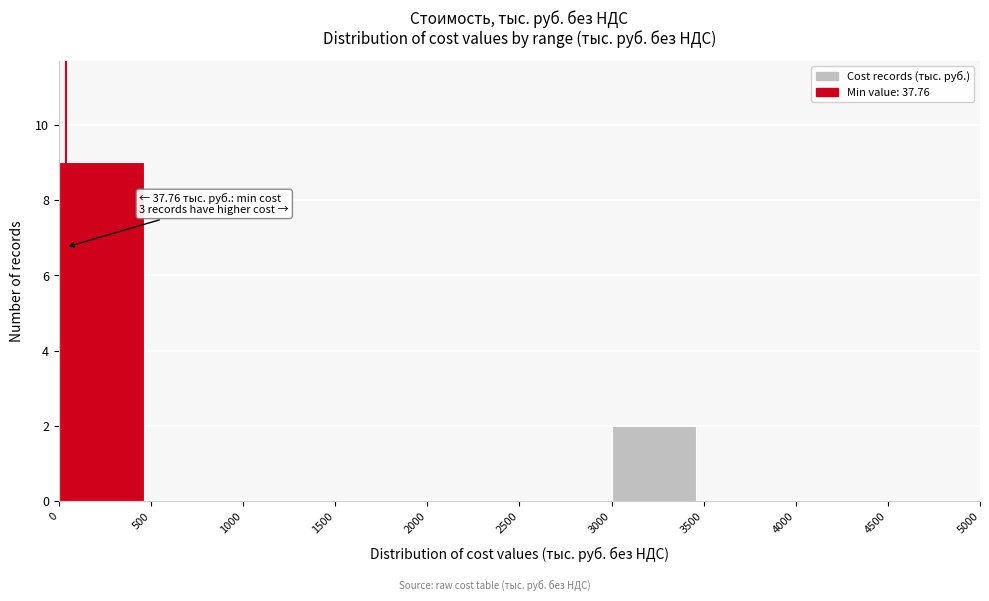

Which range on the x-axis has the tallest bar?

0 to 500